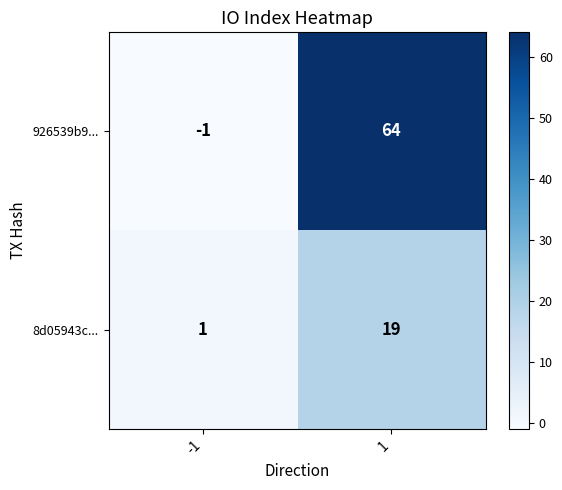

Read the 926539b9... value at 1, to the nearest 5.

65